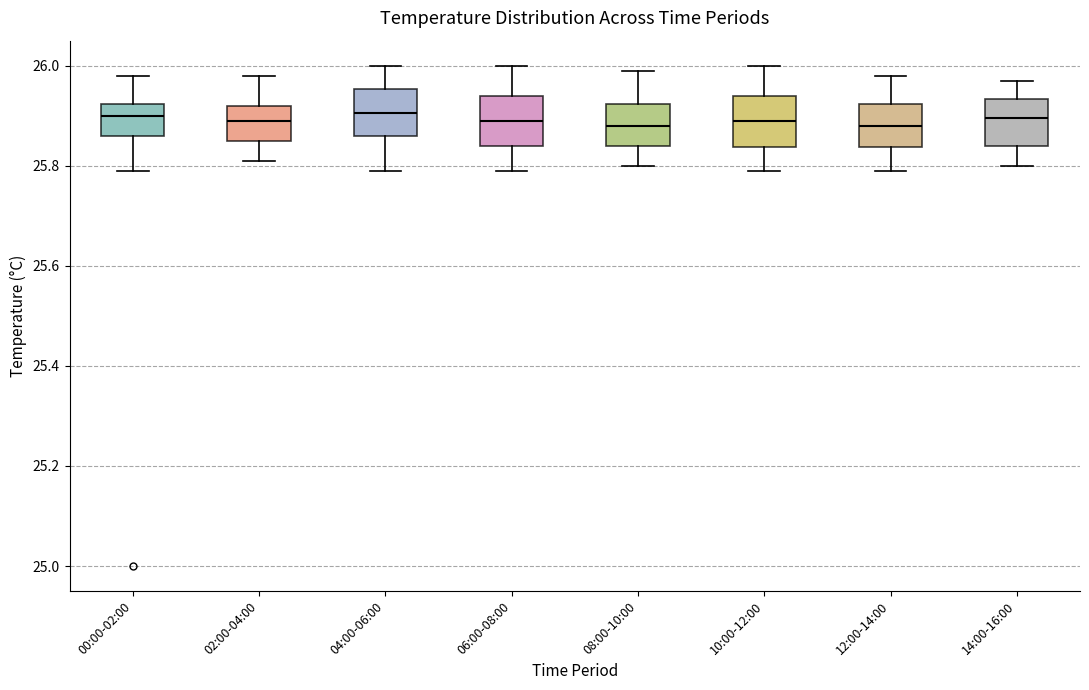

Where does the upper whisker of the box for 06:00-08:00 end on the y-axis? The values are not printed on the chart, so give them approximately, as read against the axis.

26.00